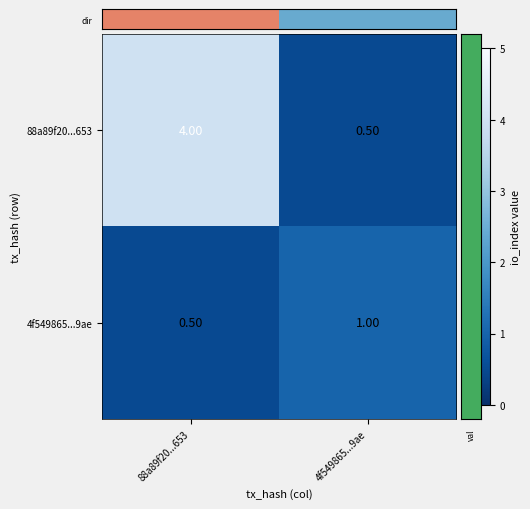

How many distinct data groups are displayed?

2